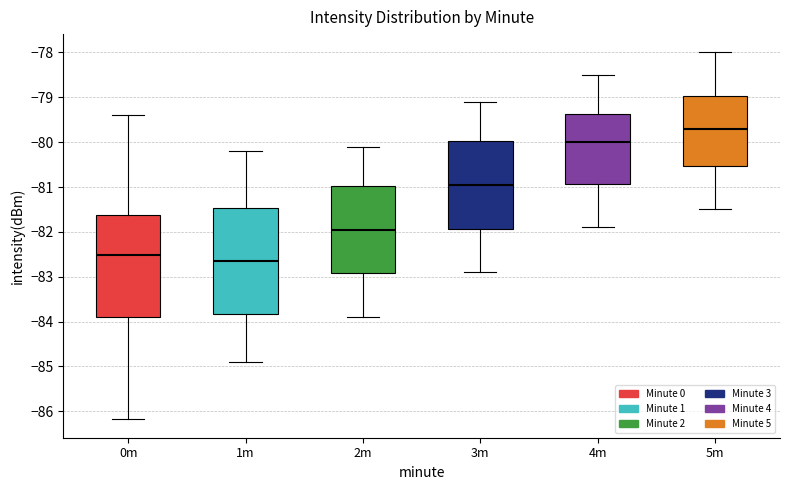

Which box has the highest median line?

5m